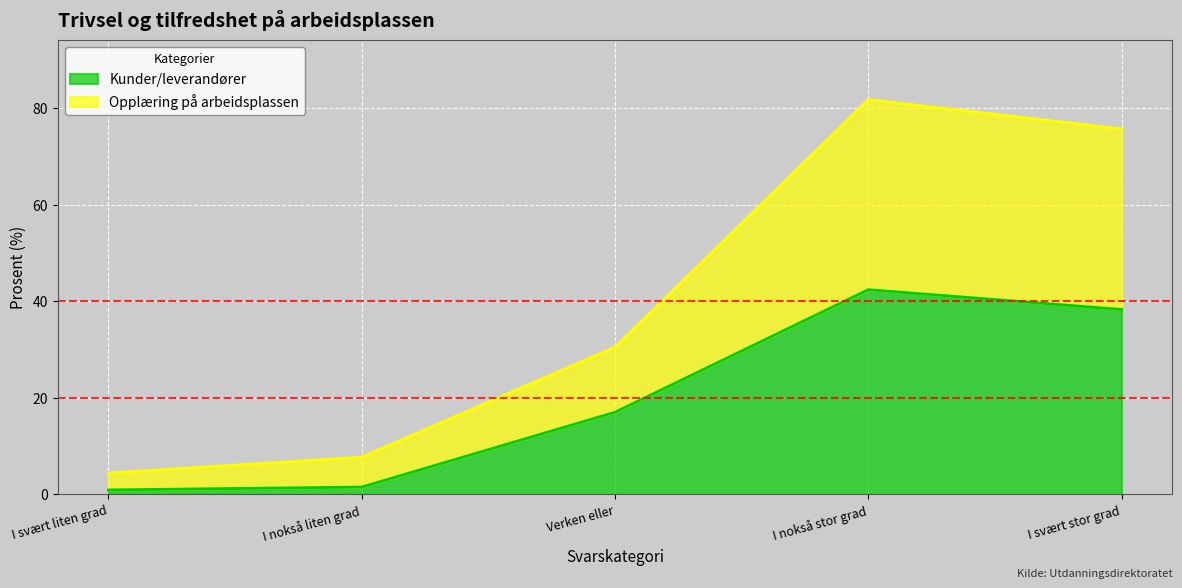

Where is Opplæring på arbeidsplassen nearest to the value 43?

Verken eller